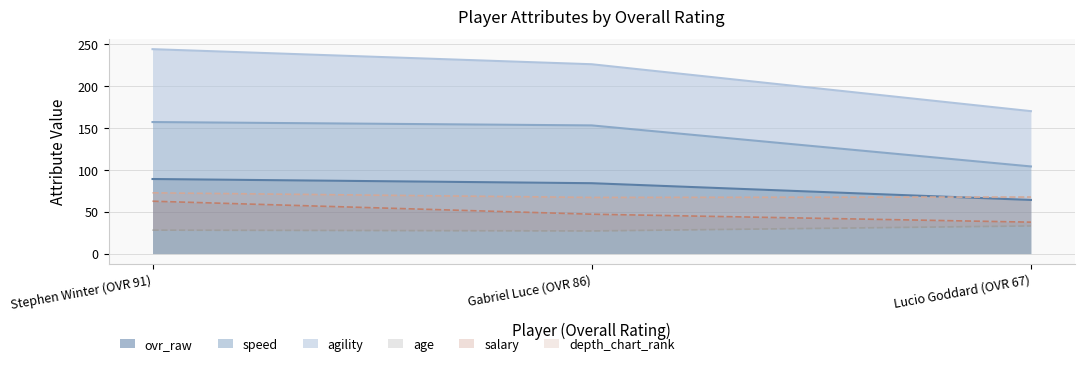

At which label does agility reach its peak?

Stephen Winter (OVR 91)